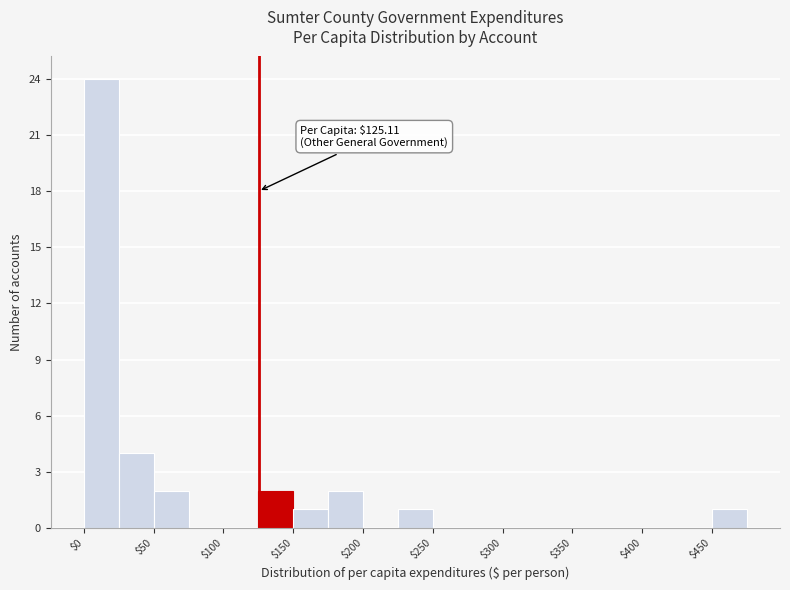

Which range on the x-axis has the tallest bar?

0 to 25